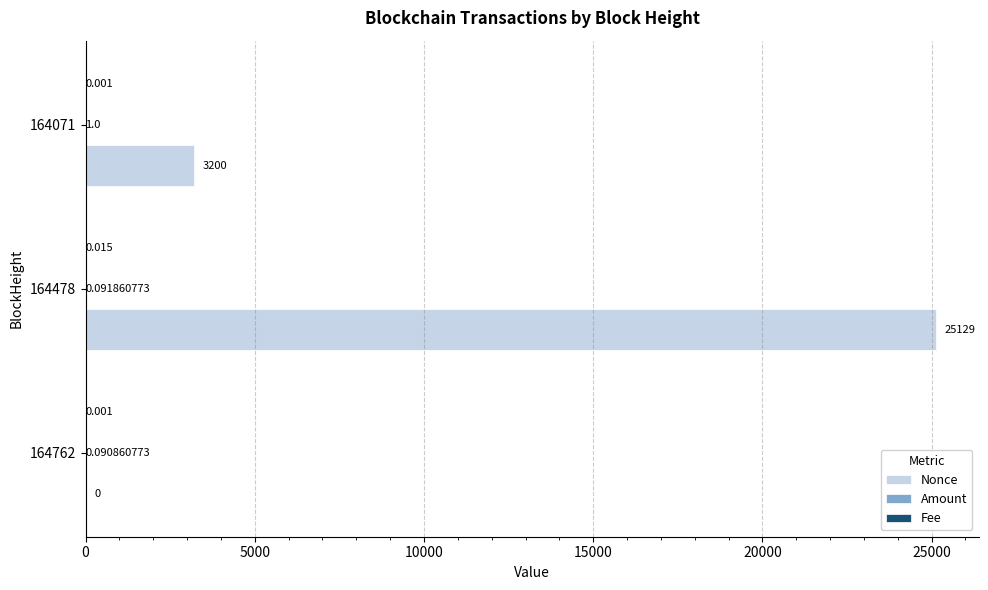

Which series has the largest total across all categories?

Nonce